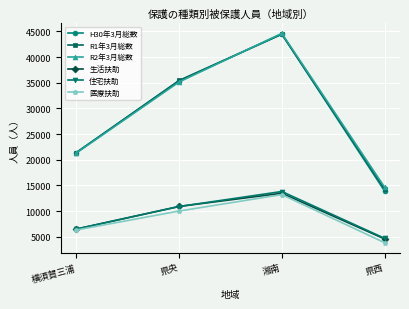

Which series changed the most between 横須賀三浦 and 県央?

R1年3月総数